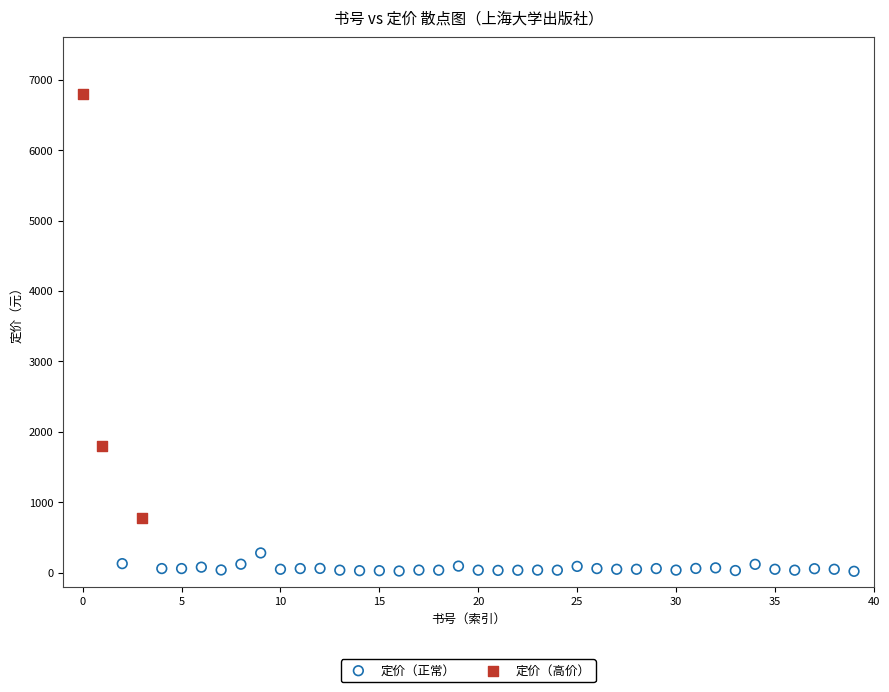

Which series reaches the maximum Y coordinate?

定价（高价）